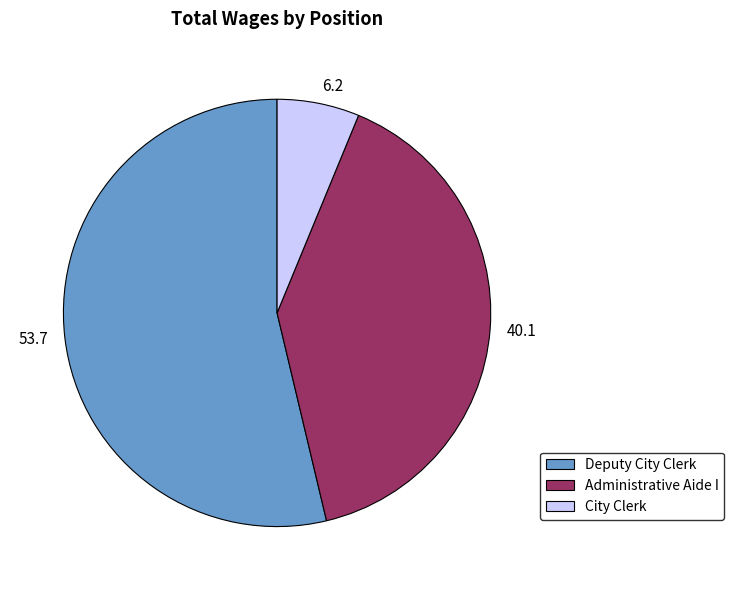

How many segments does this pie chart have?

3